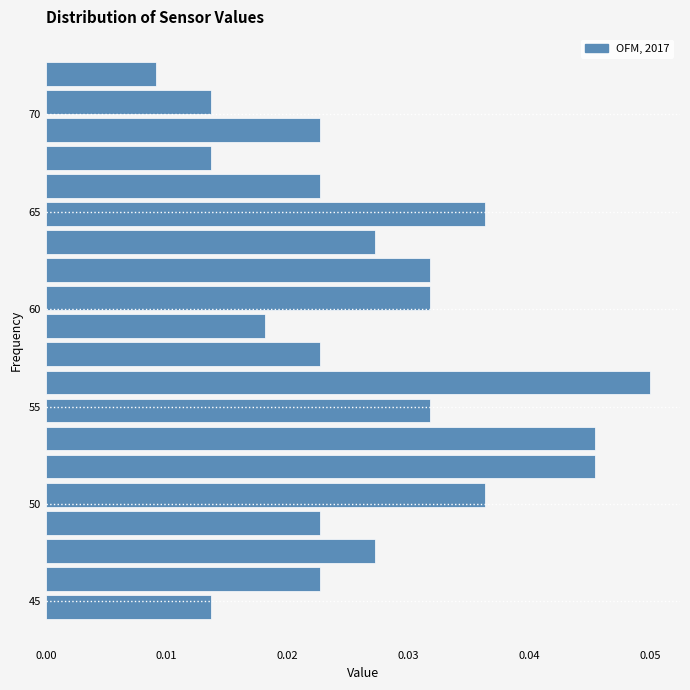

Read against the y-axis, roughly where is the centre of the longest bar?

56.0